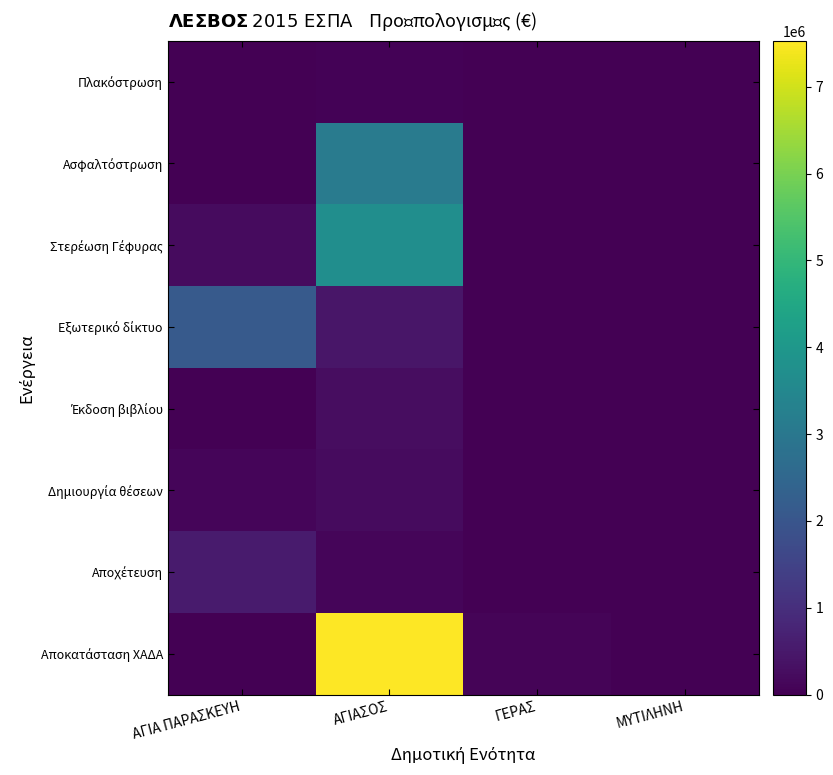

At how many categories does at least one series exceed 569211?

2